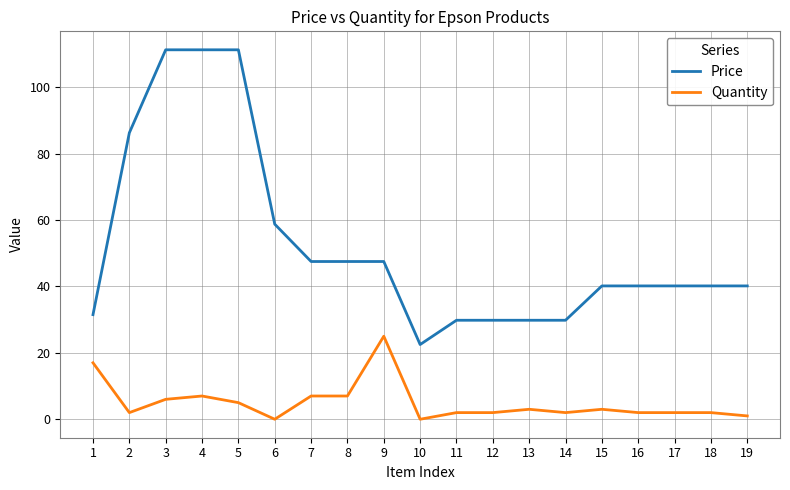

Is it true that Price equals 22.5 at 10?

True